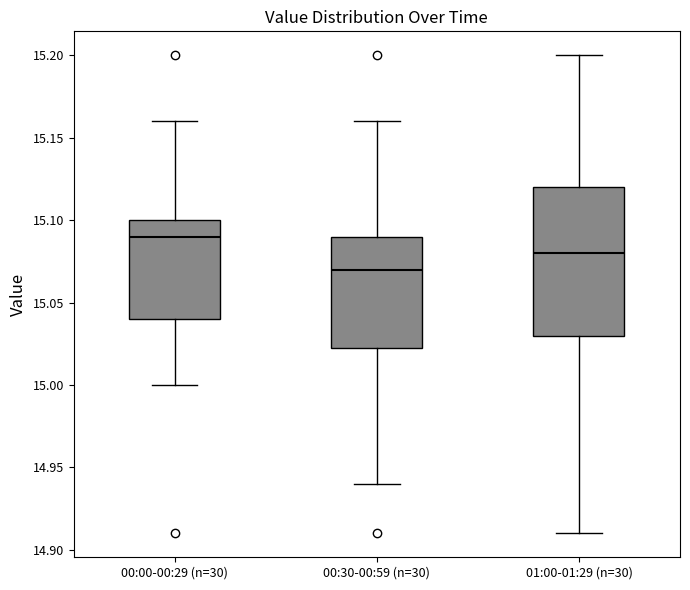

Which box has the highest median line?

00:00-00:29 (n=30)